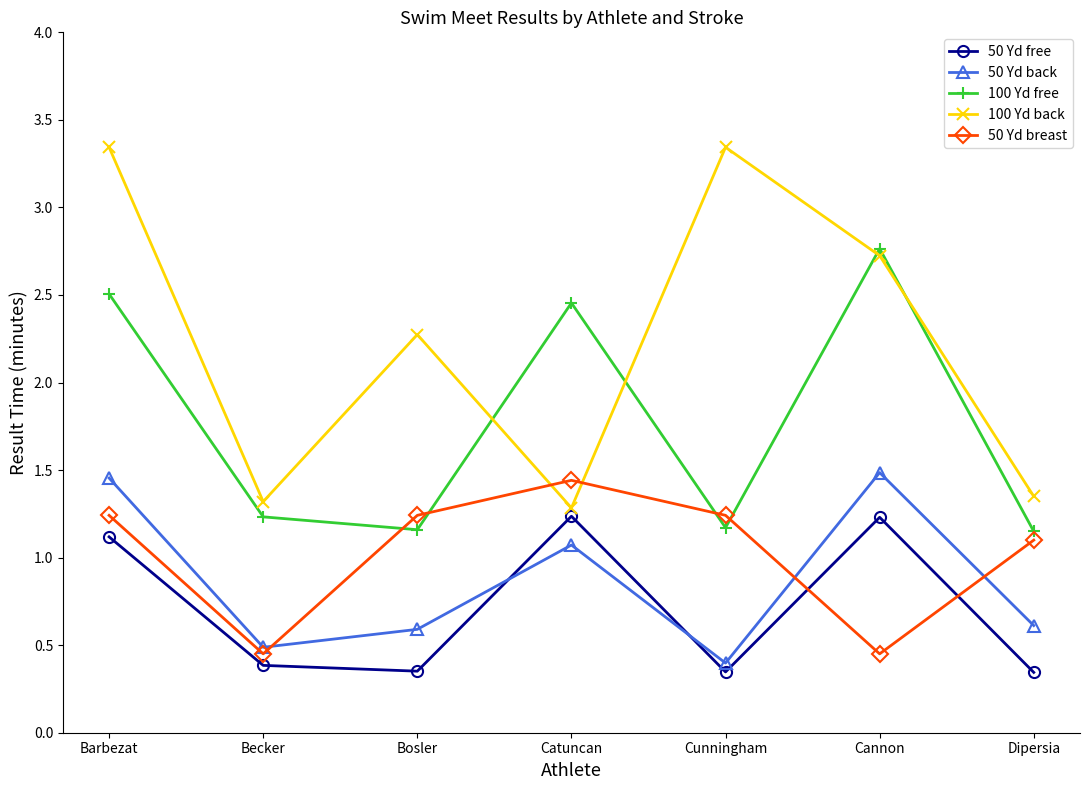

In 100 Yd free, how many points are higher than both neighbors (excluding endpoints)?

2